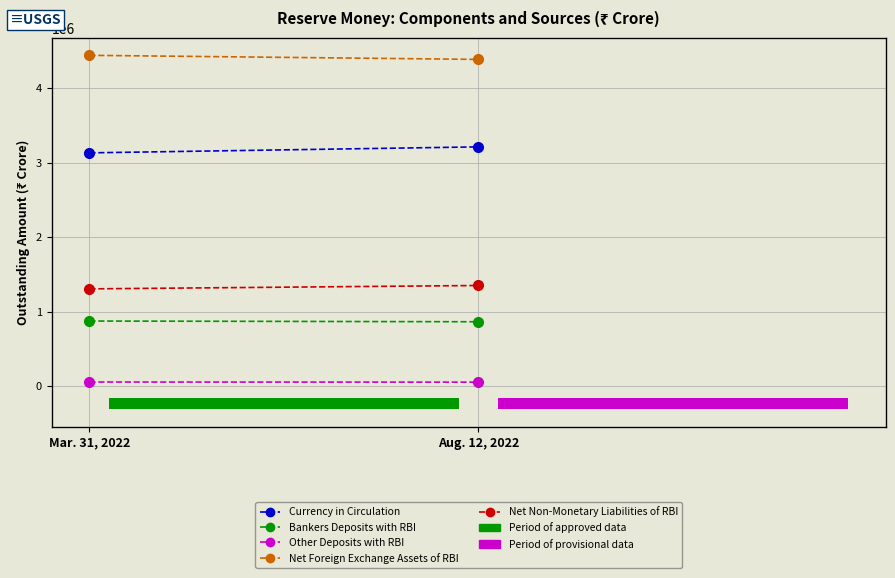

Between Aug. 12, 2022 and Mar. 31, 2022, which is larger?

Aug. 12, 2022